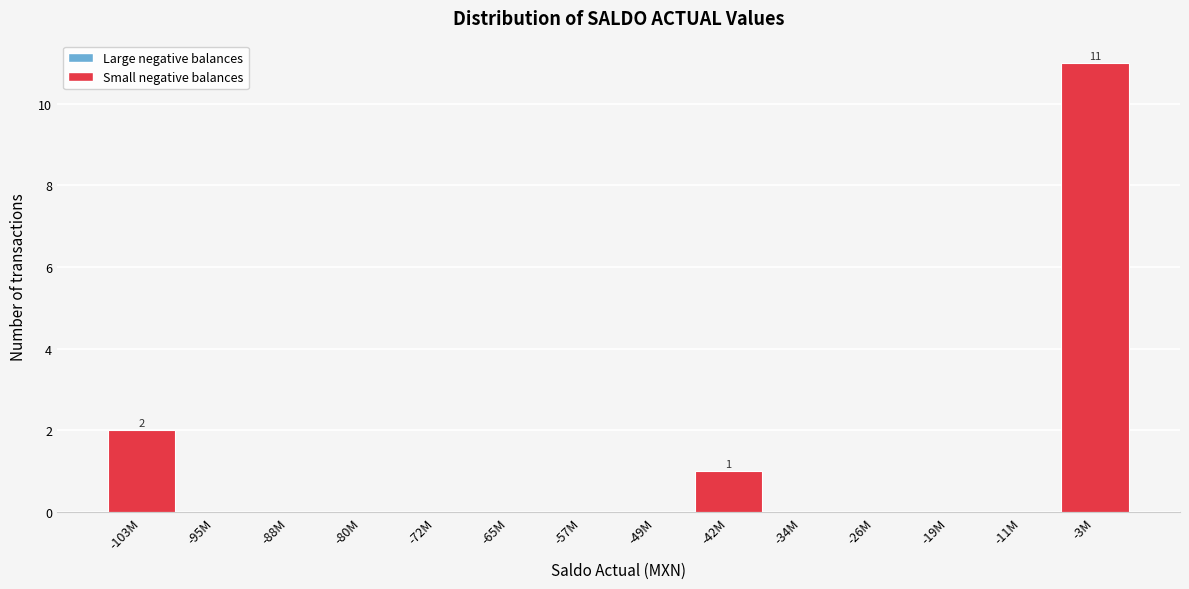

Reading right to left, extract all data points from this chart.

-3M=11	-11M=0	-19M=0	-26M=0	-34M=0	-42M=1	-49M=0	-57M=0	-65M=0	-72M=0	-80M=0	-88M=0	-95M=0	-103M=2